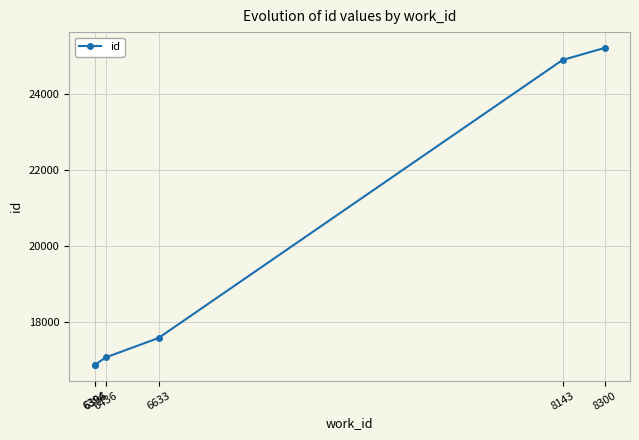

What is the minimum value shown in the chart?

16879